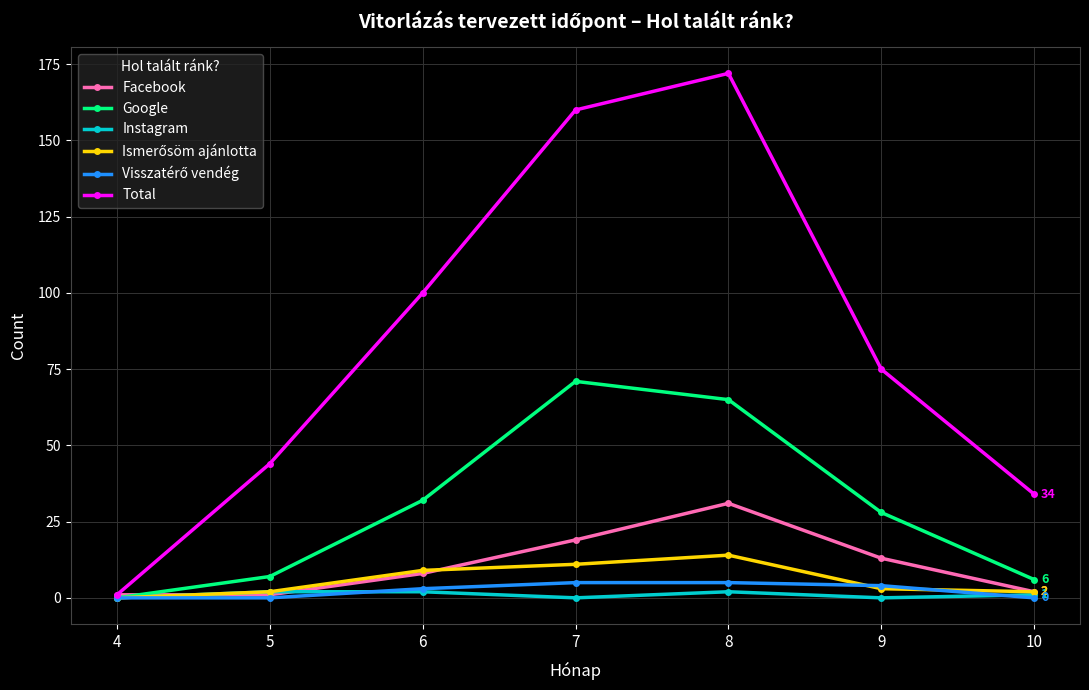

Which series has the largest range (max minus min)?

Total